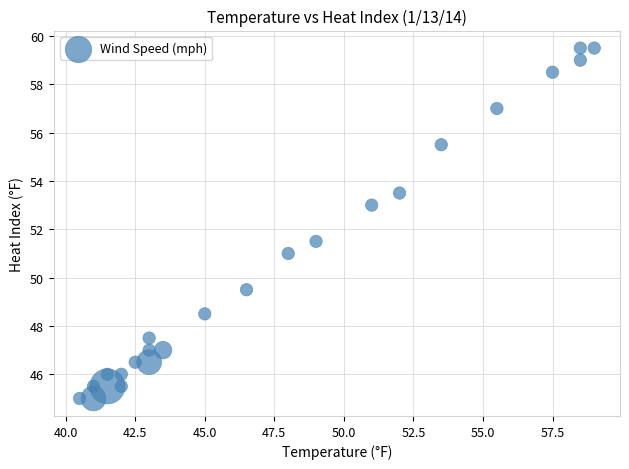

What Y value in the scatter plot is closest to 52?

51.5